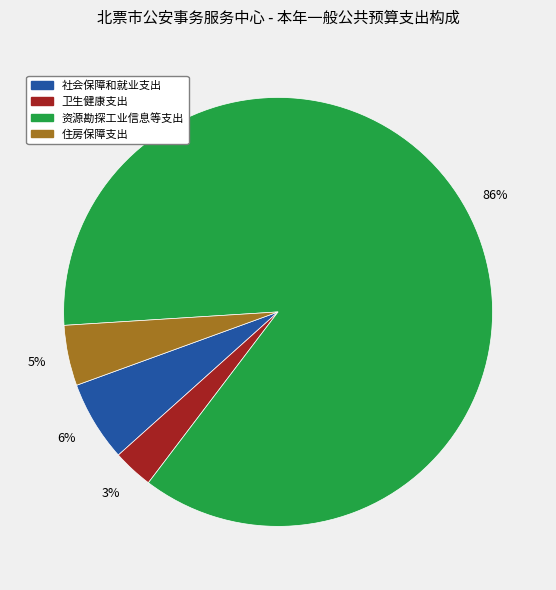

True or false: 资源勘探工业信息等支出 accounts for 97% of the total.

False